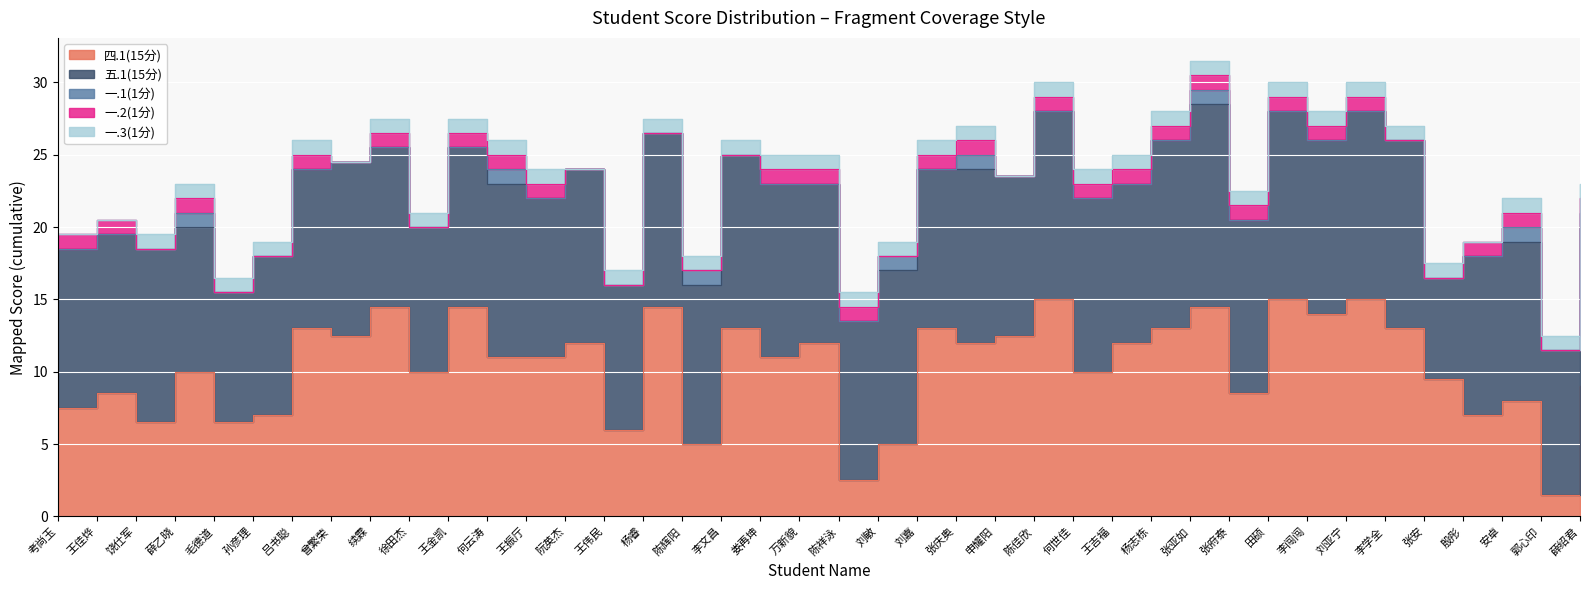

Rank the categories by 一.2(1分) value from highest to lowest.

考尚玉, 王佳烨, 薛乙晓, 吕书聪, 续霖, 王金凯, 何云涛, 王振厅, 娄再坤, 万新貌, 陈祥泳, 刘嘉, 张庆奥, 陈佳欣, 何世佳, 王吉福, 杨志栋, 张亚如, 张府泰, 田硕, 李闯闯, 刘亚宁, 殷彤, 安卓, 薛绍君, 饶仕军, 毛德道, 孙彦理, 曾繁荣, 徐田杰, 阮英杰, 王伟民, 杨睿, 陈辉阳, 李文昌, 刘敏, 申耀阳, 李学全, 张安, 郭心印